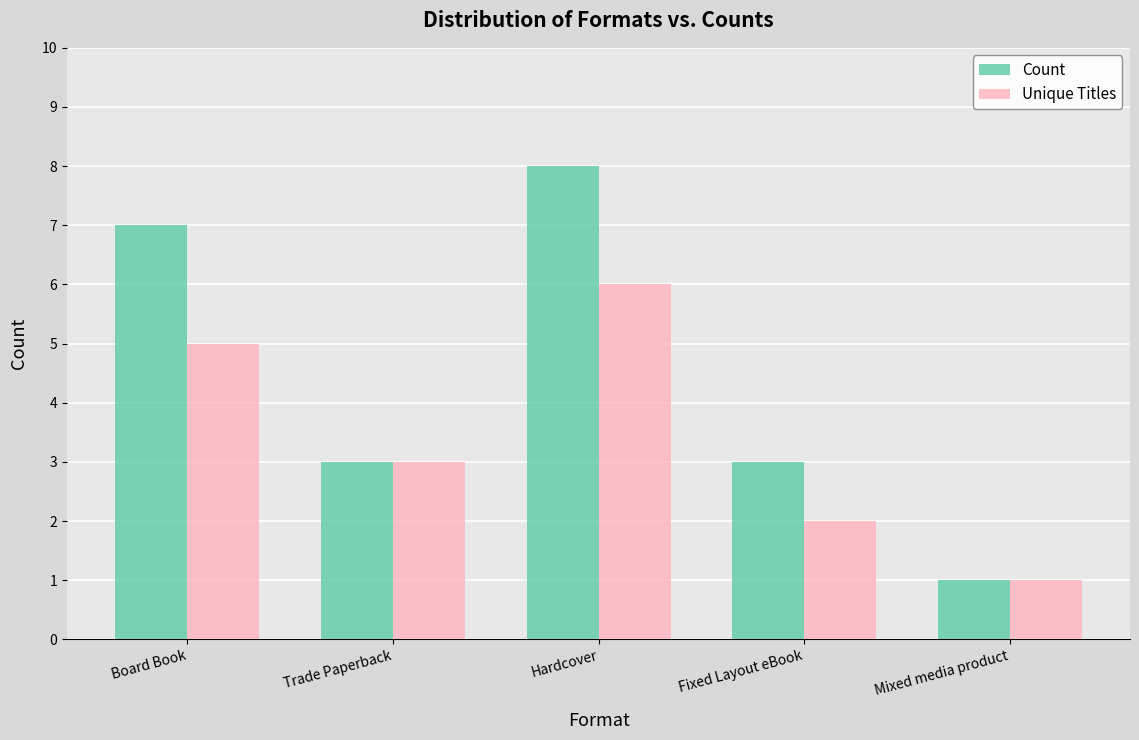

Which series has the widest spread of values?

Count